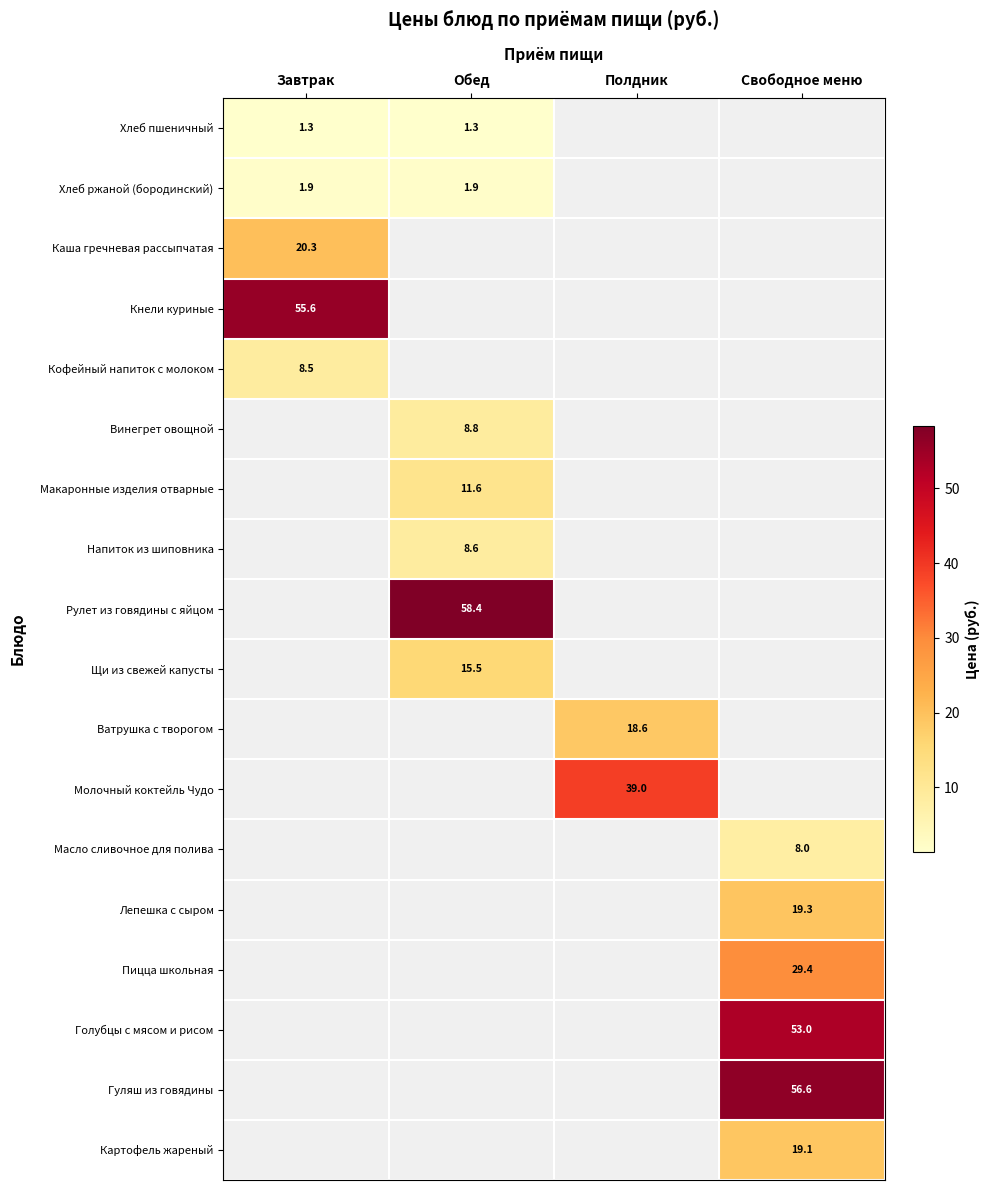

True or false: Лепешка с сыром has a value of 4.9 at Свободное меню.

False